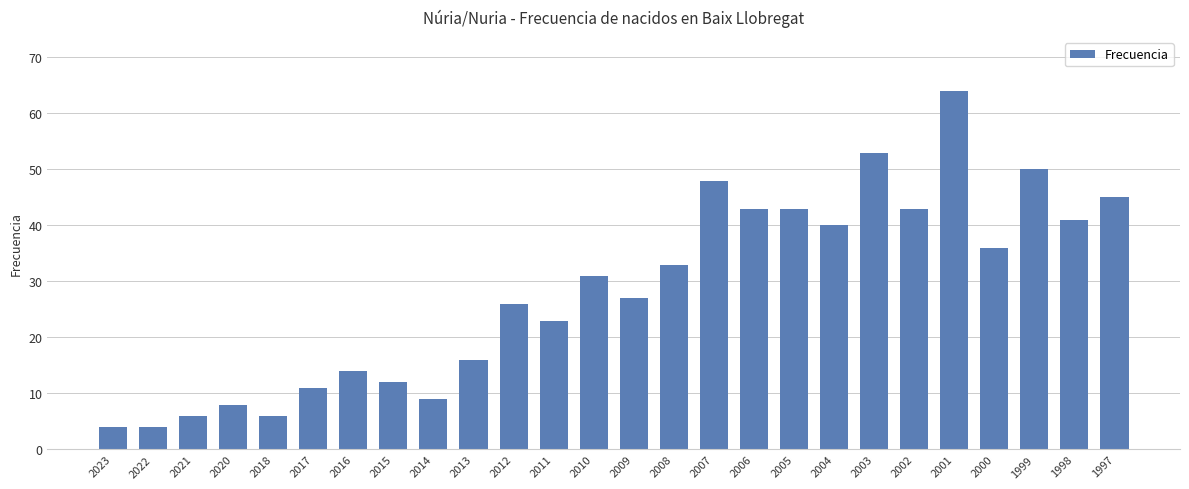

How many bars are there in total?

26